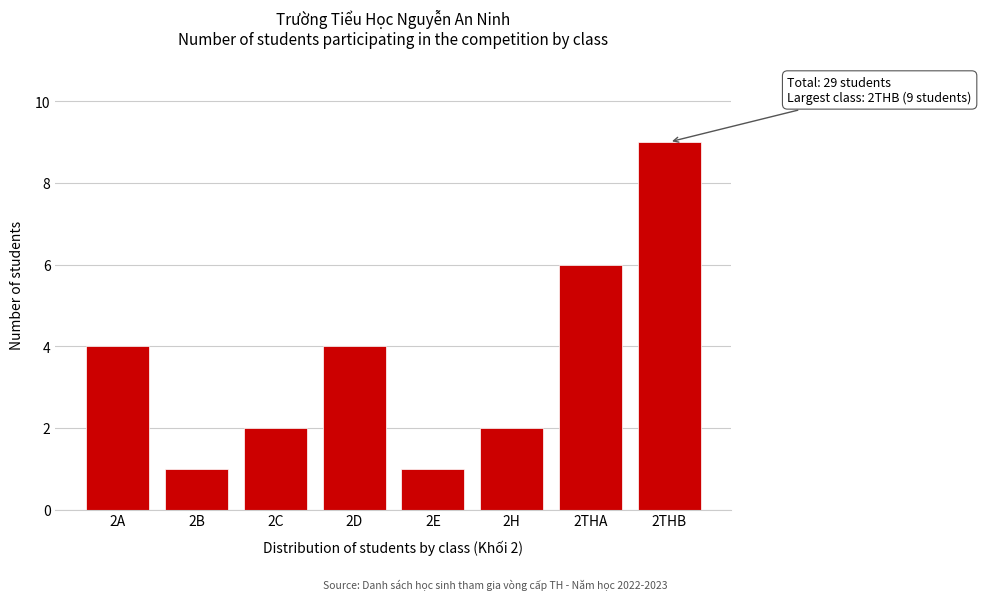

Reading left to right, extract all data points from this chart.

2A=4	2B=1	2C=2	2D=4	2E=1	2H=2	2THA=6	2THB=9